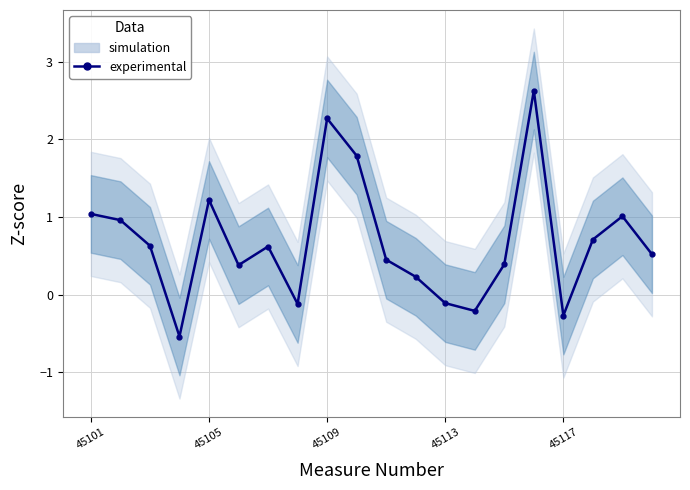

Reading left to right, what are all the values shown in this chart?

1.0	1.0	0.6	-0.5	1.2	0.4	0.6	-0.1	2.3	1.8	0.5	0.2	-0.1	-0.2	0.4	2.6	-0.3	0.7	1.0	0.5